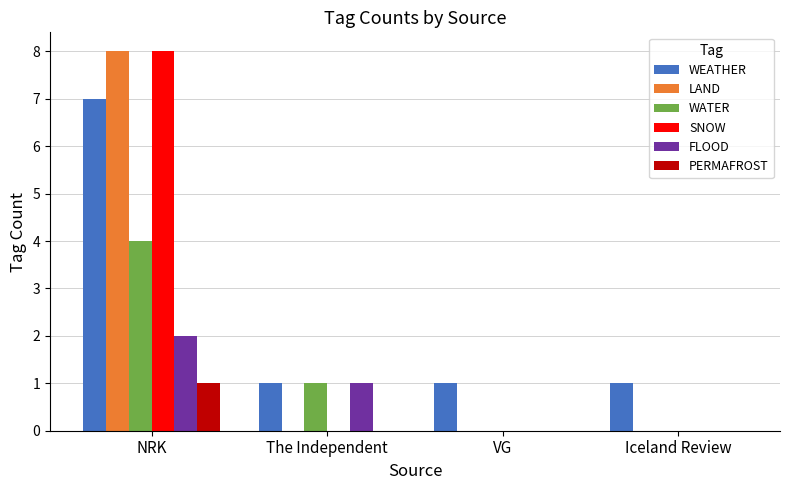

Count the FLOOD values in the range 0 to 2.

4